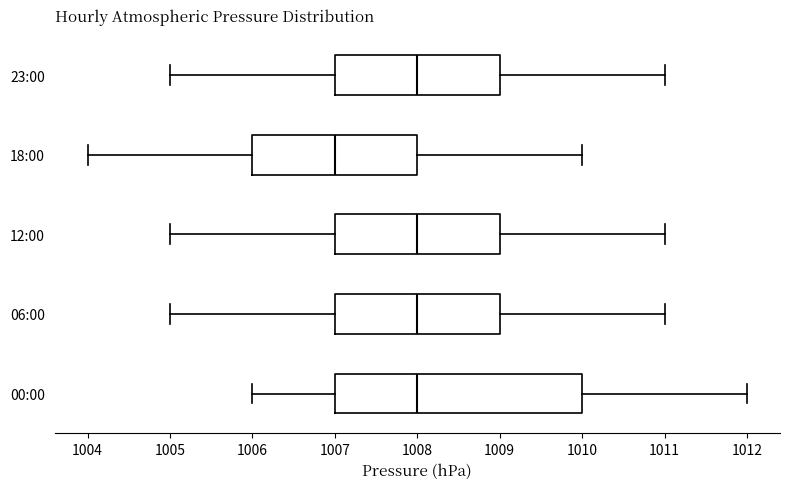

Where is the left edge of the box for 12:00 on the x-axis? The values are not printed on the chart, so give them approximately, as read against the axis.

1007